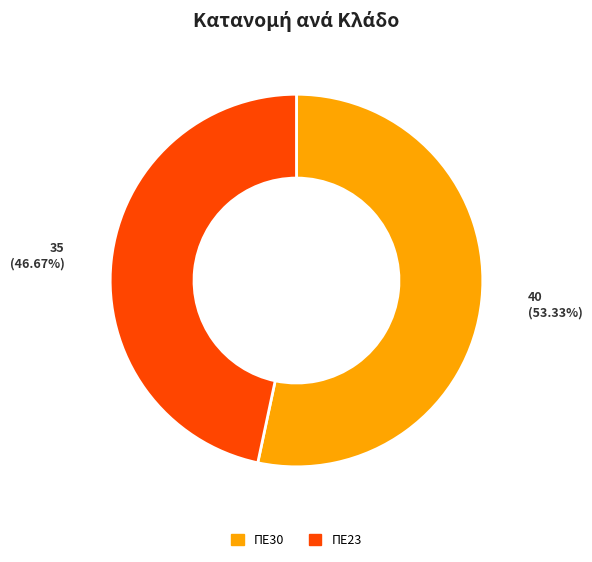

How many slices are in this pie chart?

2